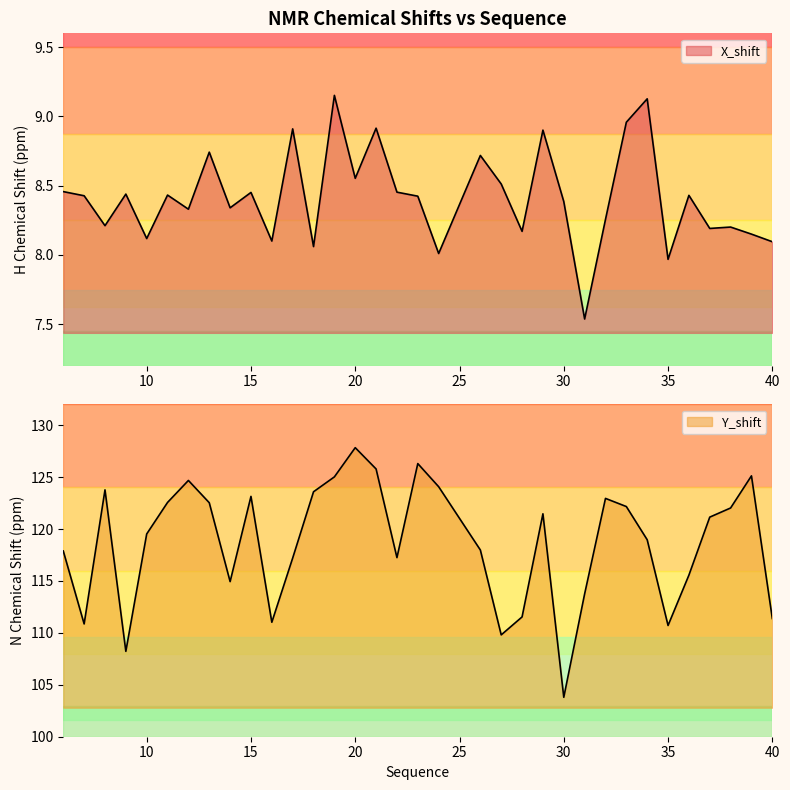

What is the sum of the Y_shift values at 15 and 6?

241.0